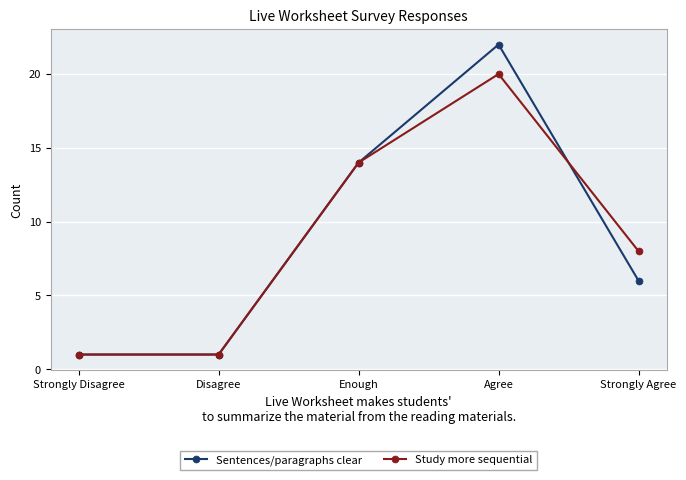

Which category has the highest value across all series?

Agree